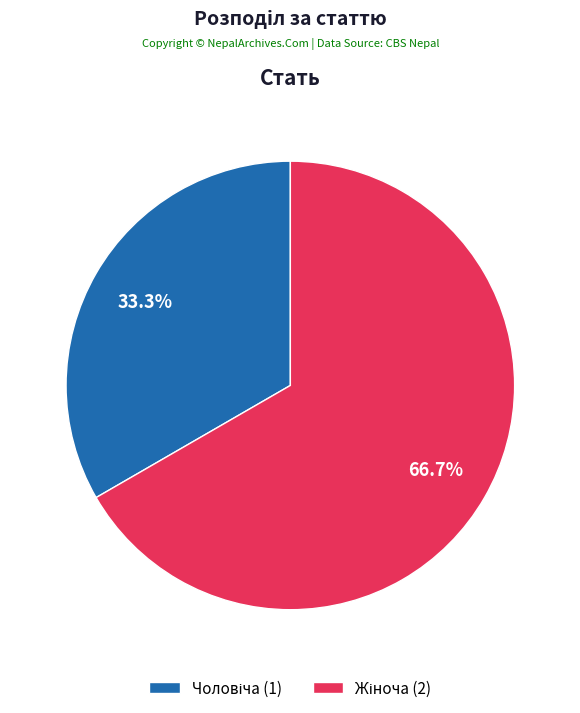

To the nearest percent, what portion does Жіноча represent?

67%